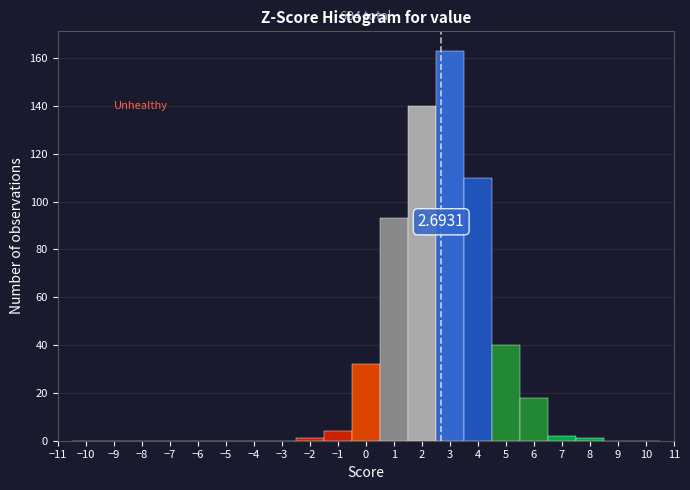

Which range on the x-axis has the tallest bar?

2.5 to 3.5